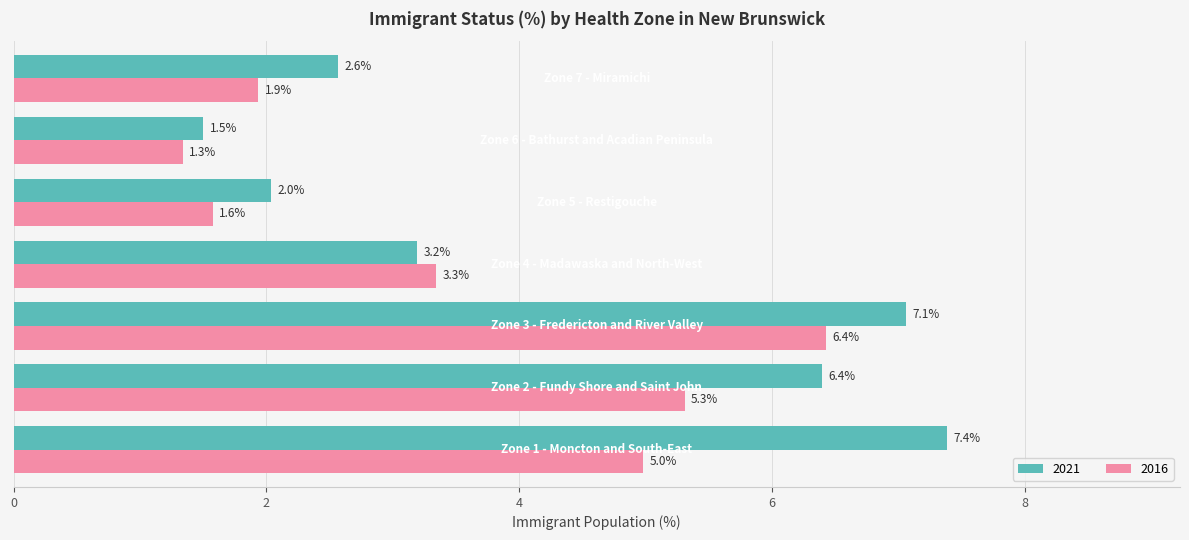

List the series in order of their overall mean, lowest first.

2016, 2021